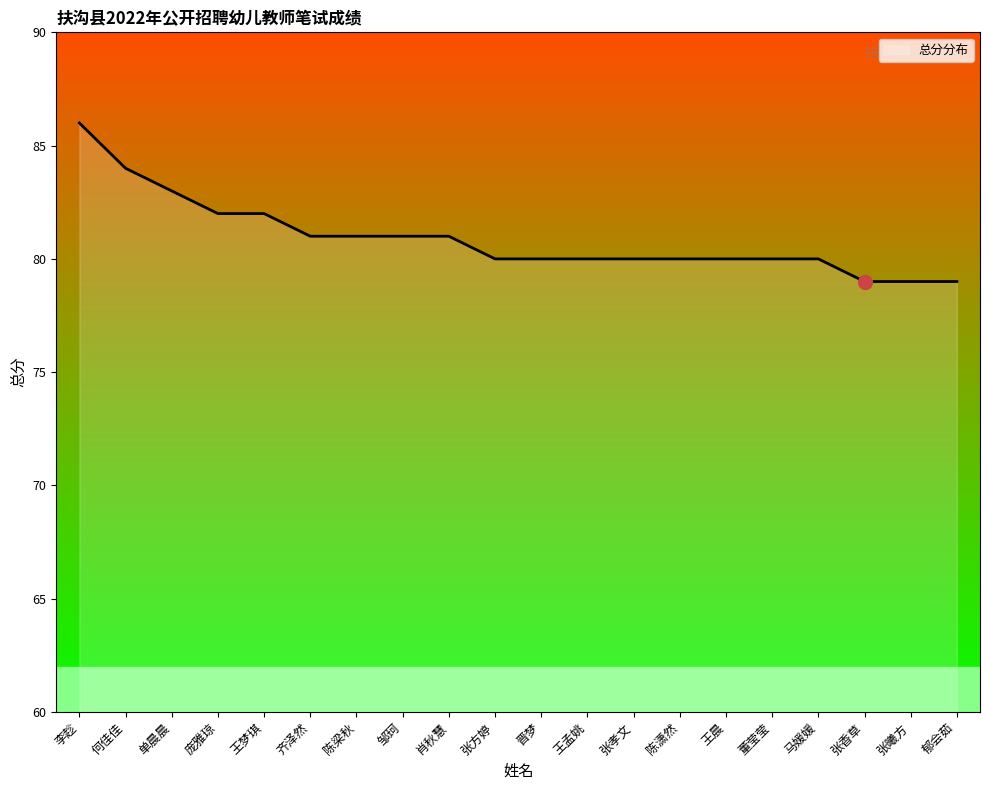

What is the sum of the values at 陈梁秋 and 董莹莹?

161